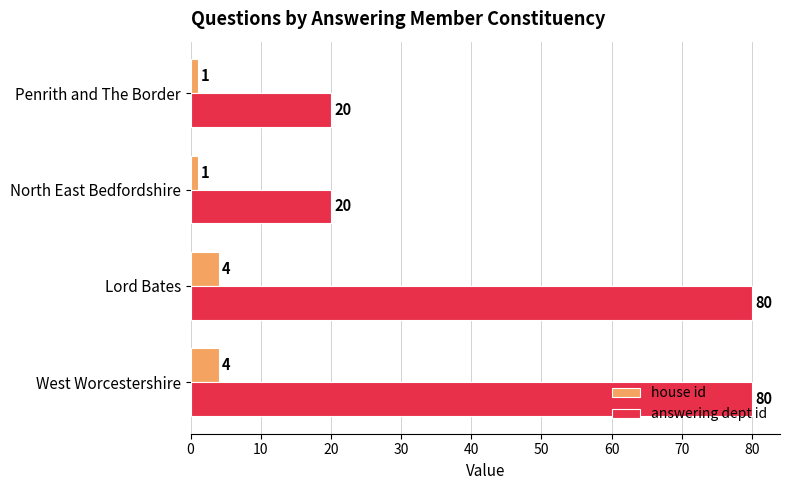

What are all the series names shown in the legend?

house id, answering dept id